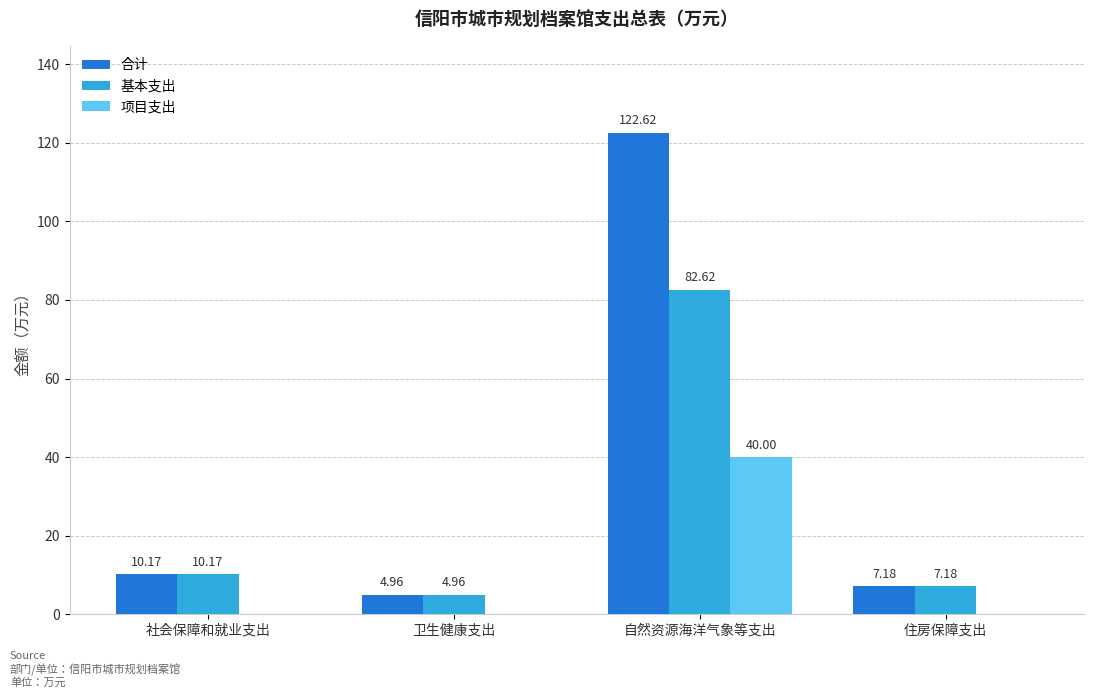

At which category does the chart reach its peak across all series?

自然资源海洋气象等支出